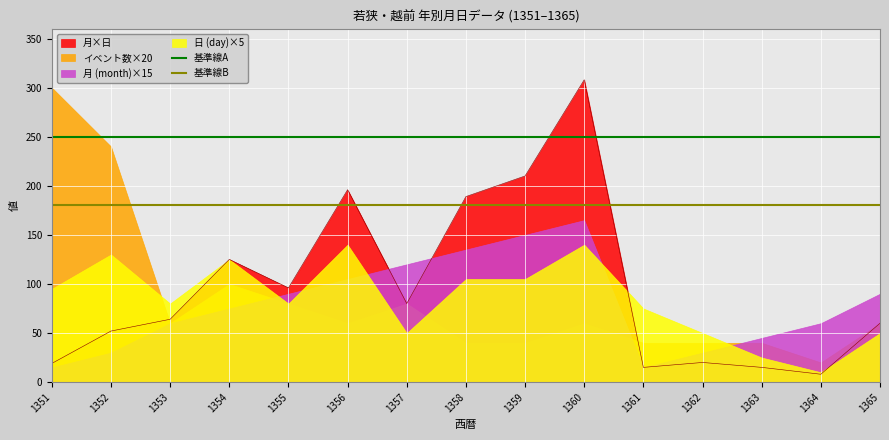

Which category has the highest value in the 月×日 series?

1360